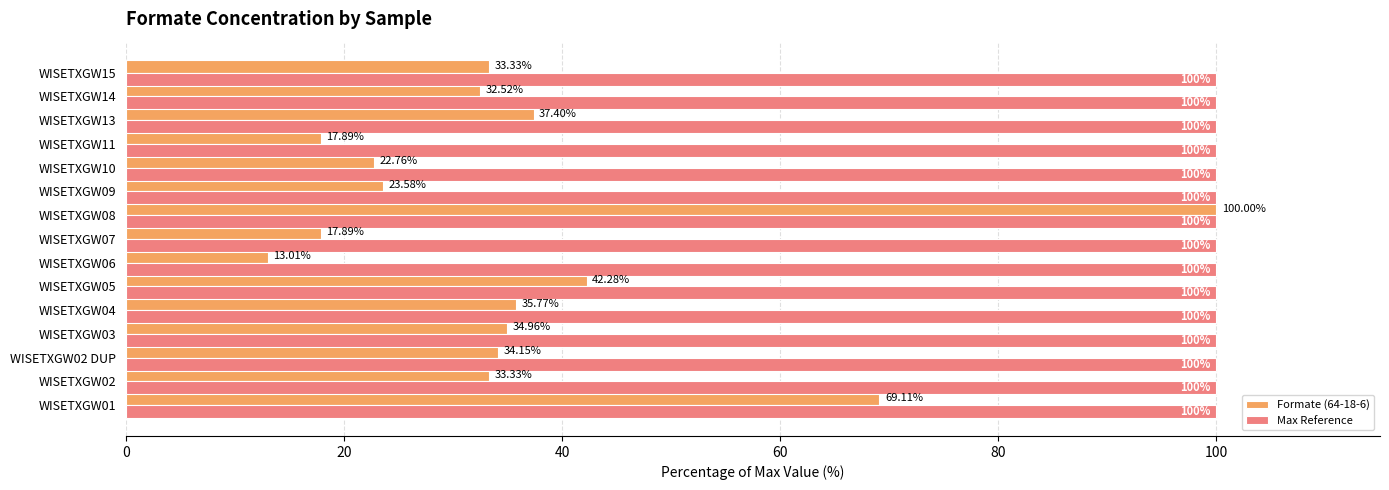

At WISETXGW11, list the series in order from smallest to largest.

Formate (64-18-6), Max Reference